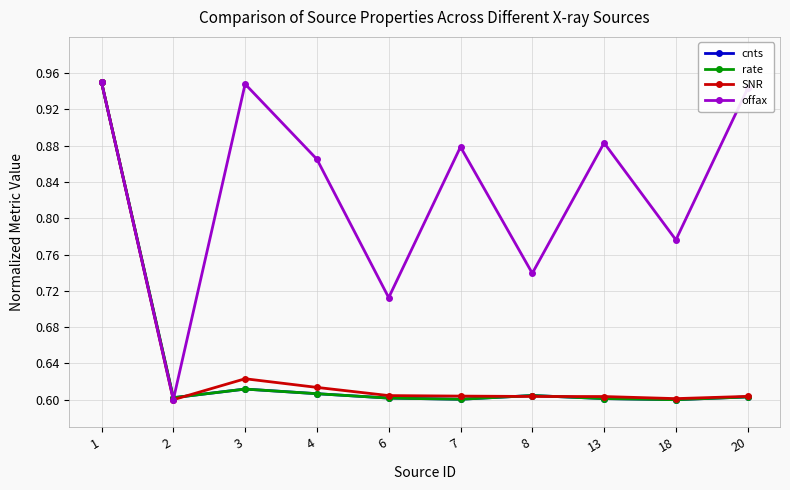

True or false: SNR has more than 0 interior local peaks.

True